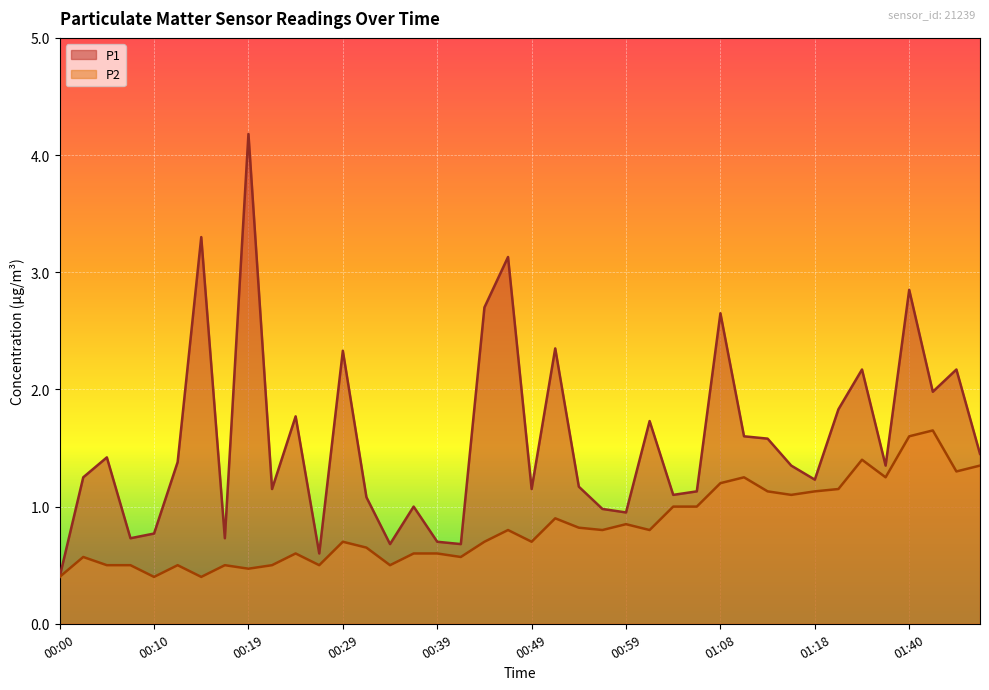

Reading left to right, extract all data points from this chart.

P1: 00:00=0.4	00:02=1.2	00:05=1.4	00:07=0.7	00:10=0.8	00:12=1.4	00:15=3.3	00:17=0.7	00:19=4.2	00:22=1.1	00:24=1.8	00:27=0.6	00:29=2.3	00:32=1.1	00:34=0.7	00:37=1.0	00:39=0.7	00:41=0.7	00:44=2.7	00:46=3.1	00:49=1.1	00:51=2.4	00:54=1.2	00:56=1.0	00:59=0.9	01:01=1.7	01:03=1.1	01:06=1.1	01:08=2.6	01:11=1.6	01:13=1.6	01:16=1.4	01:18=1.2	01:21=1.8	01:35=2.2	01:38=1.4	01:40=2.9	01:43=2.0	01:46=2.2	01:48=1.4
P2: 00:00=0.4	00:02=0.6	00:05=0.5	00:07=0.5	00:10=0.4	00:12=0.5	00:15=0.4	00:17=0.5	00:19=0.5	00:22=0.5	00:24=0.6	00:27=0.5	00:29=0.7	00:32=0.7	00:34=0.5	00:37=0.6	00:39=0.6	00:41=0.6	00:44=0.7	00:46=0.8	00:49=0.7	00:51=0.9	00:54=0.8	00:56=0.8	00:59=0.8	01:01=0.8	01:03=1.0	01:06=1.0	01:08=1.2	01:11=1.2	01:13=1.1	01:16=1.1	01:18=1.1	01:21=1.1	01:35=1.4	01:38=1.2	01:40=1.6	01:43=1.6	01:46=1.3	01:48=1.4